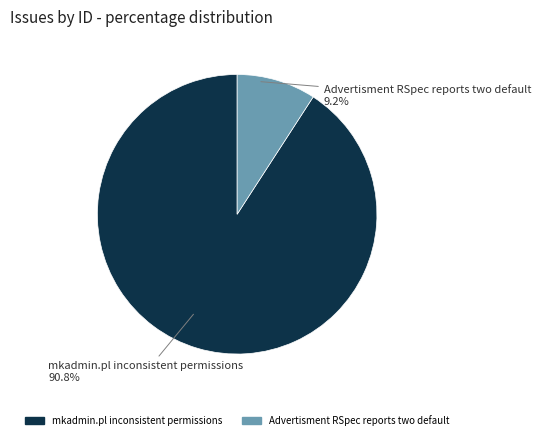

Combined, what portion of the pie is Advertisment RSpec reports two default and mkadmin.pl inconsistent permissions?

100.0%